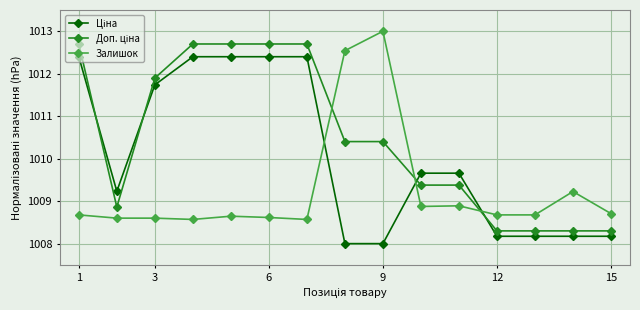

What is the sum of all Залишок values?

15138.9